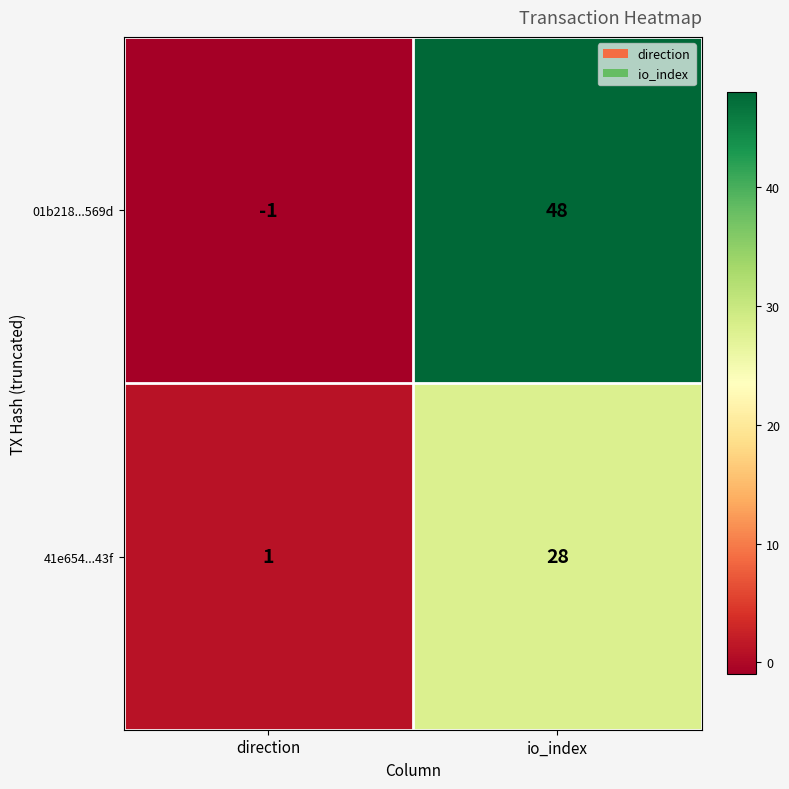

Which series changed the most between direction and io_index?

01b218...569d